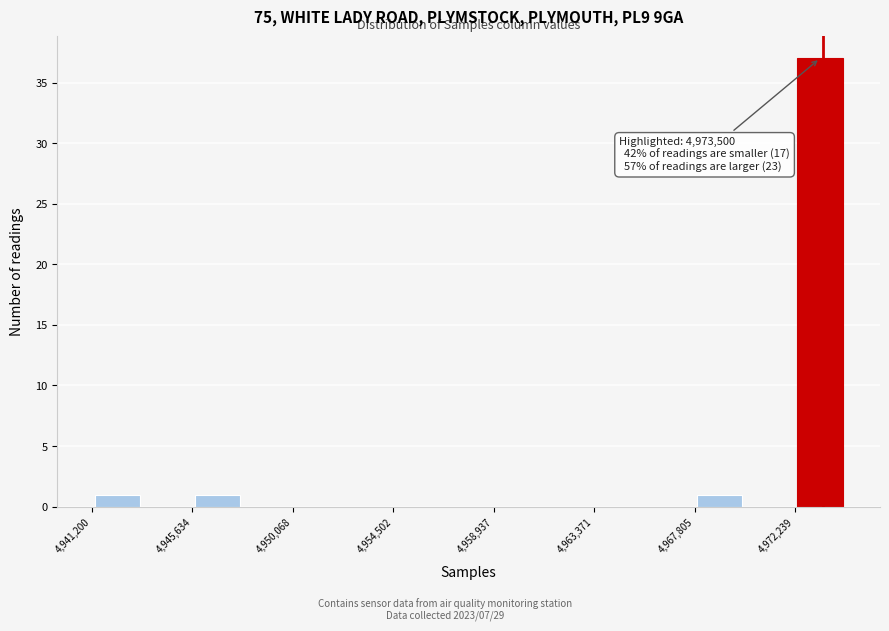

Over which range of the x-axis is the bar tallest?

4972000 to 4974500